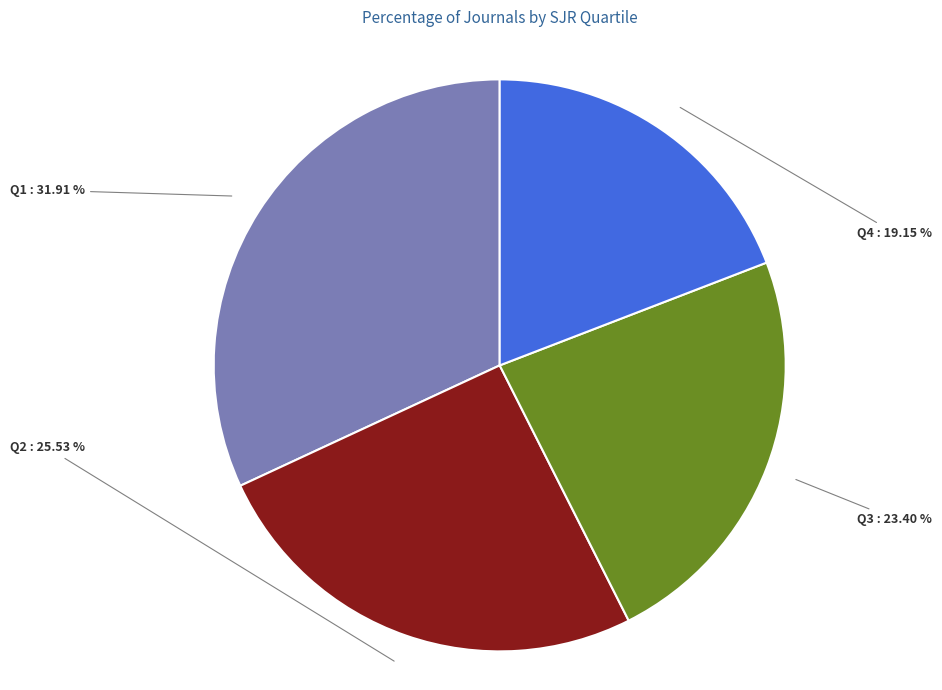

Is there any slice that represents more than half of the pie?

No